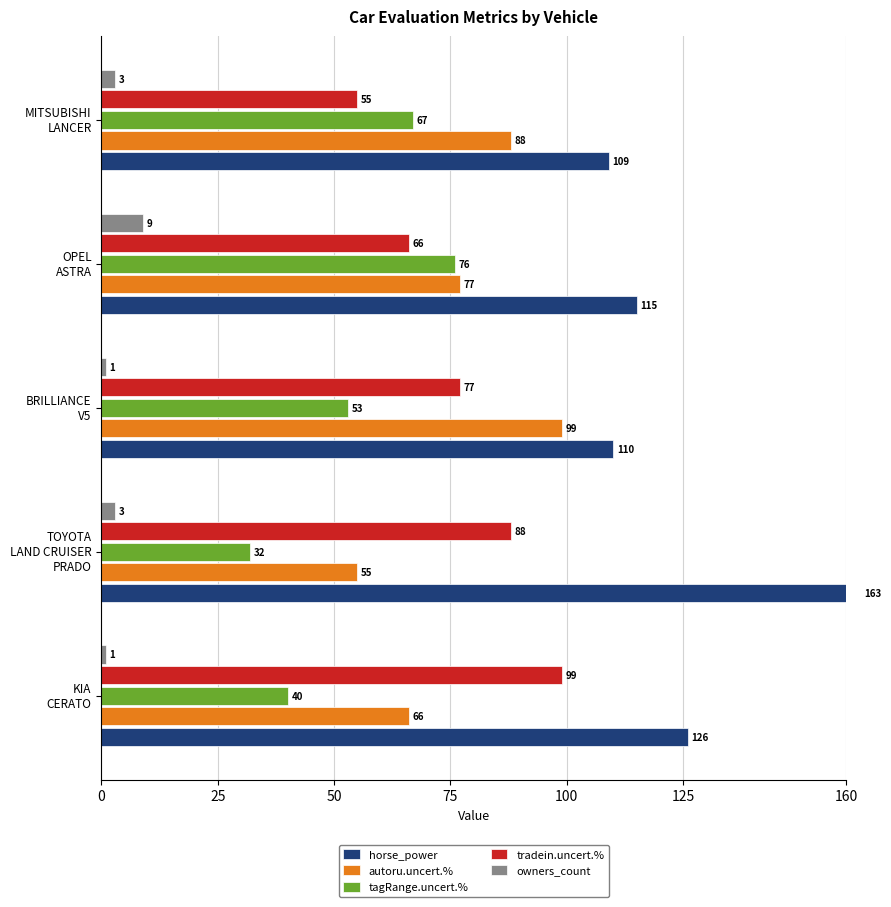

The autoru.uncert.% series shows 66 at KIA CERATO. True or false?

True